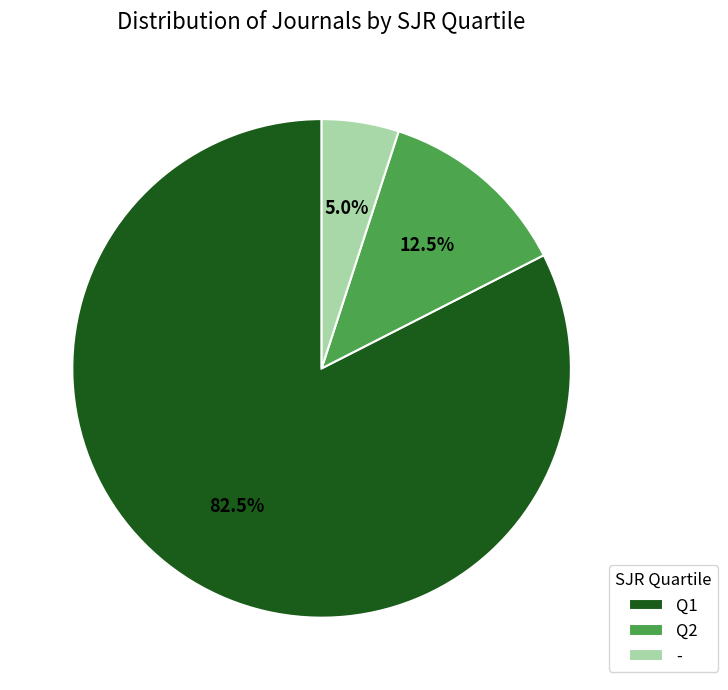

What portion of the pie excludes Q2?

87.5%